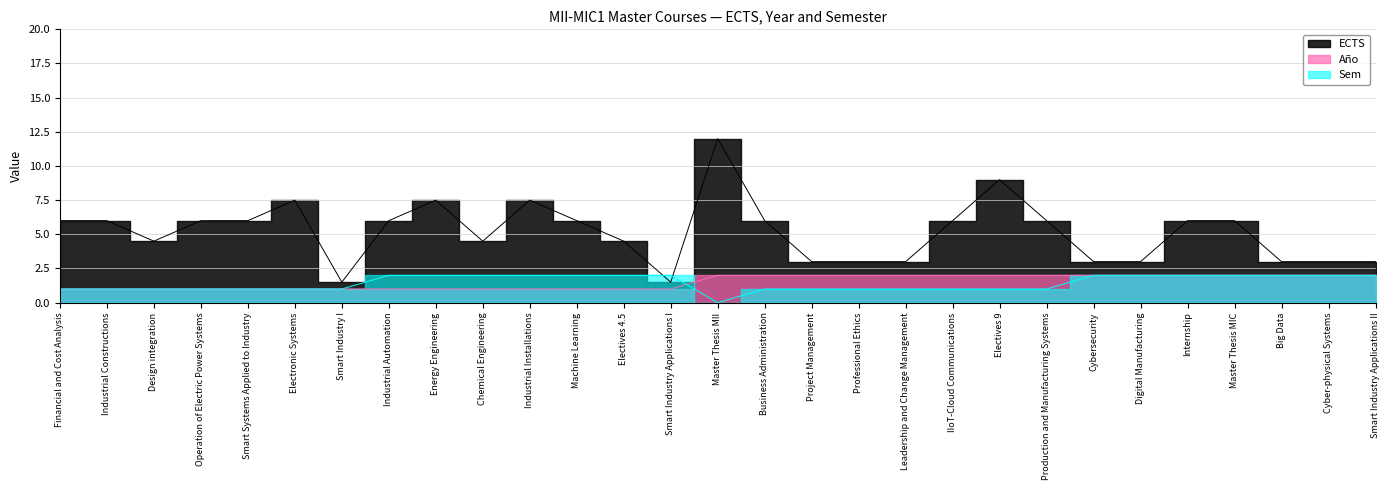

Which category has the lowest value in the Año series?

Financial and Cost Analysis